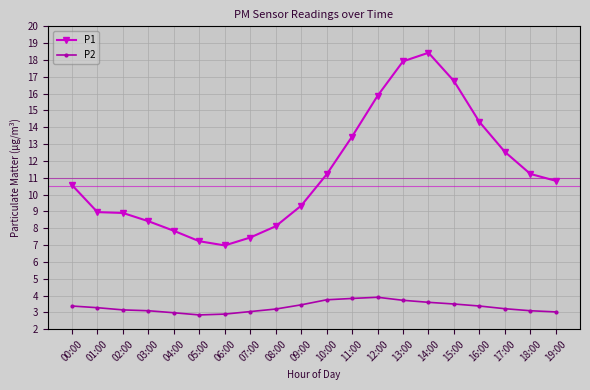

At which category is the sum across all series the highest?

14:00